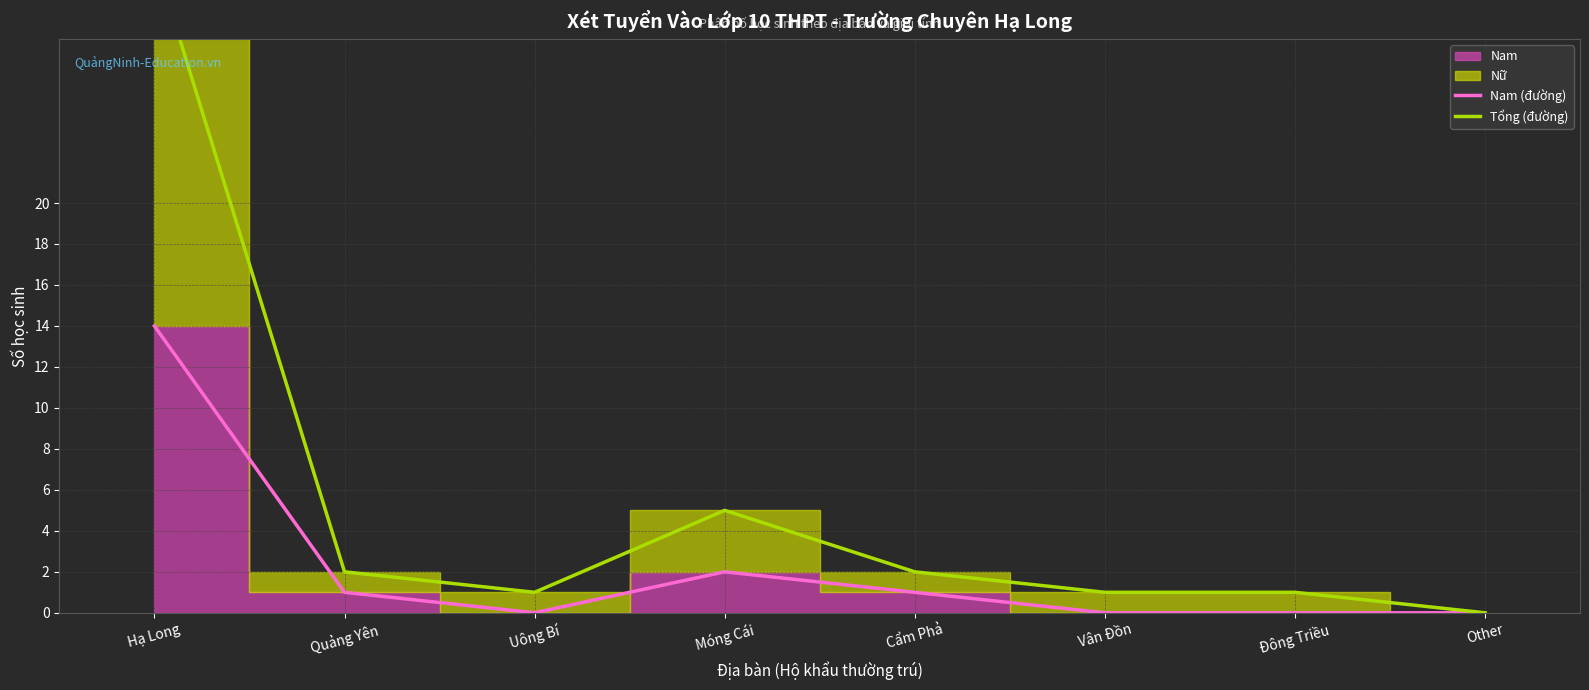

Which category has the lowest value in the Nam (đường) series?

Uông Bí